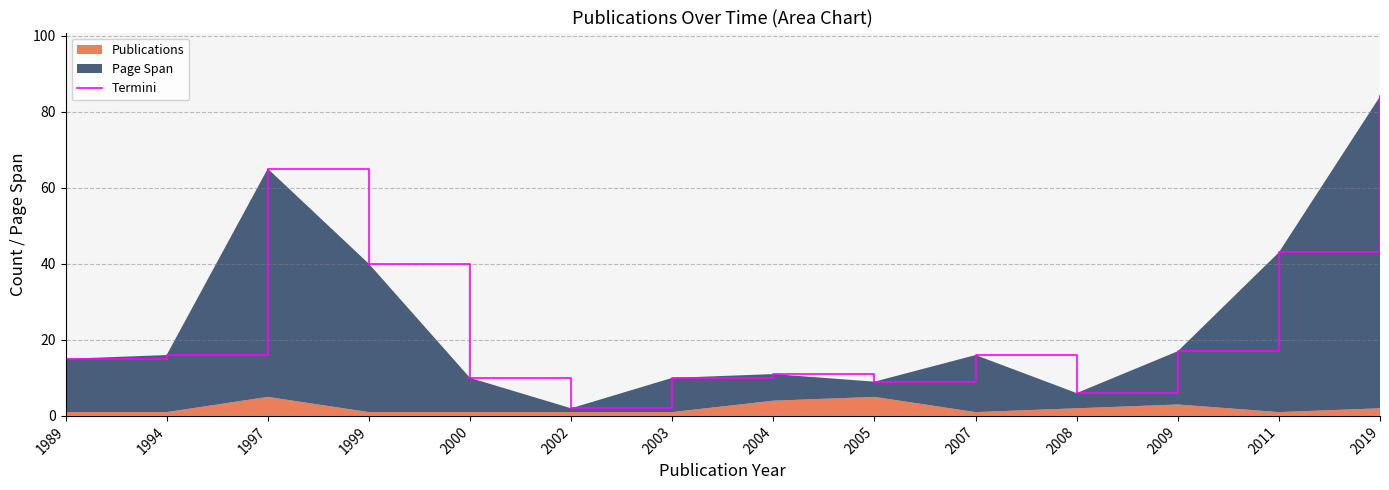

Reading left to right, transcribe all the data shown in this chart.

15	16	65	40	10	2	10	11	9	16	6	17	43	84